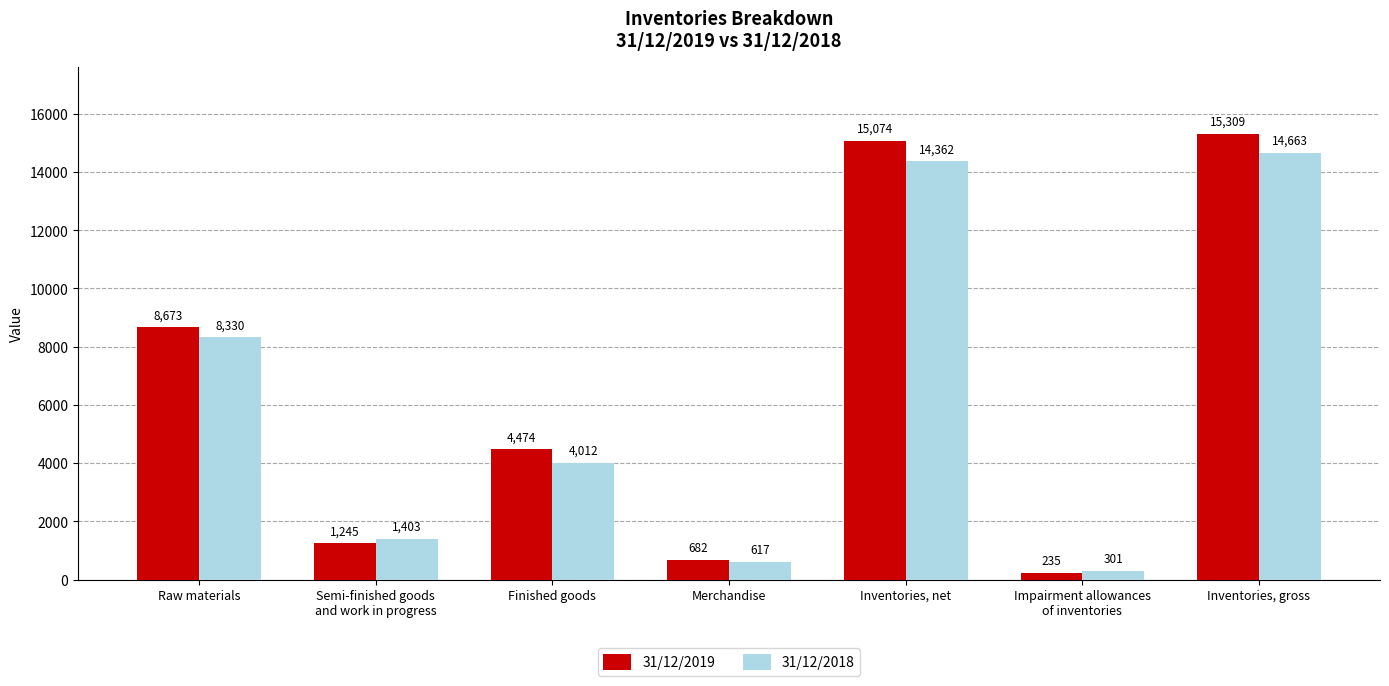

Rank the series by their average value, from lowest to highest.

31/12/2018, 31/12/2019